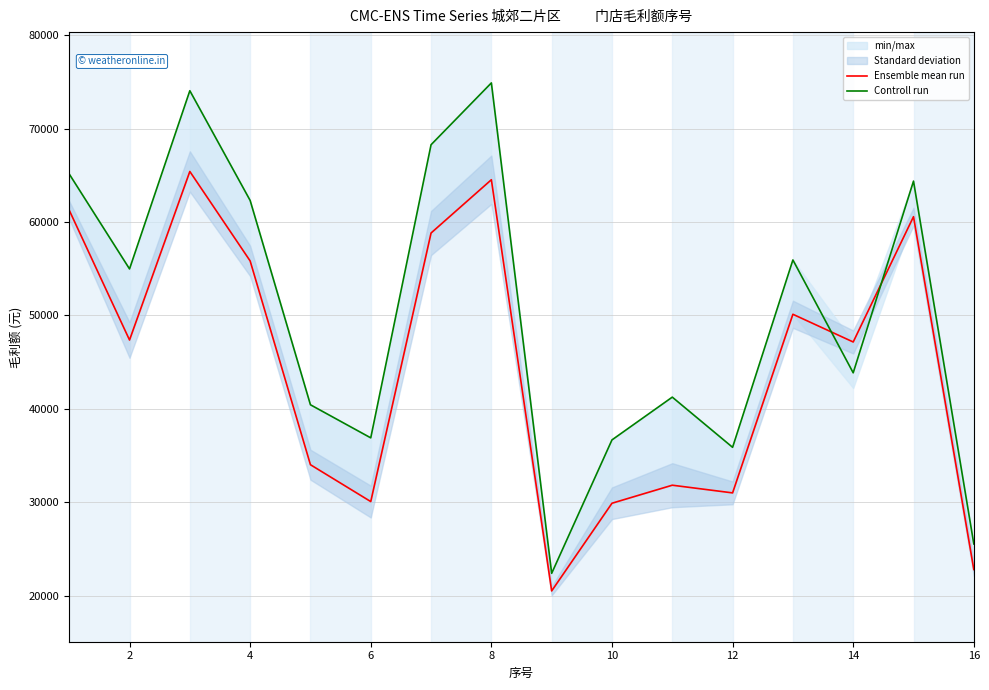

What is the highest value of the Controll run series?

74894.0